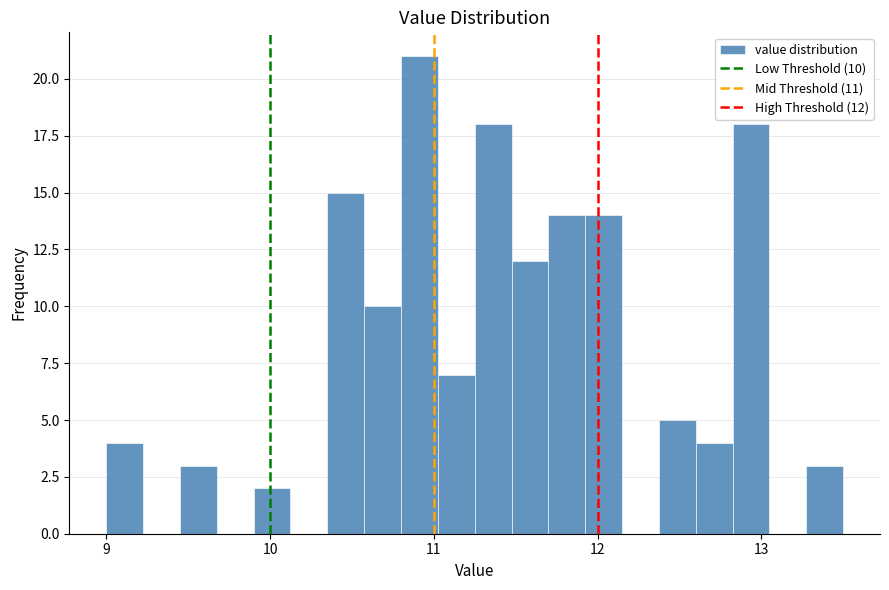

Around what value on the x-axis is the tallest bar? Give the approximate position of its centre, as read against the axis.

10.9